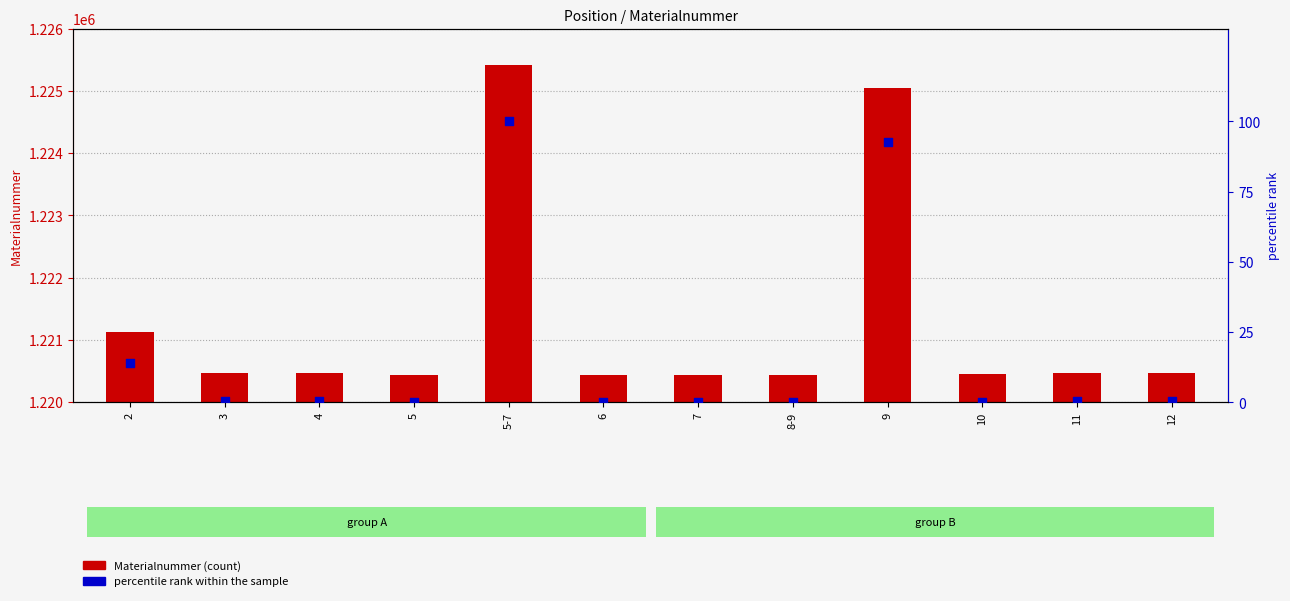

At how many categories does at least one series exceed 934568?

12